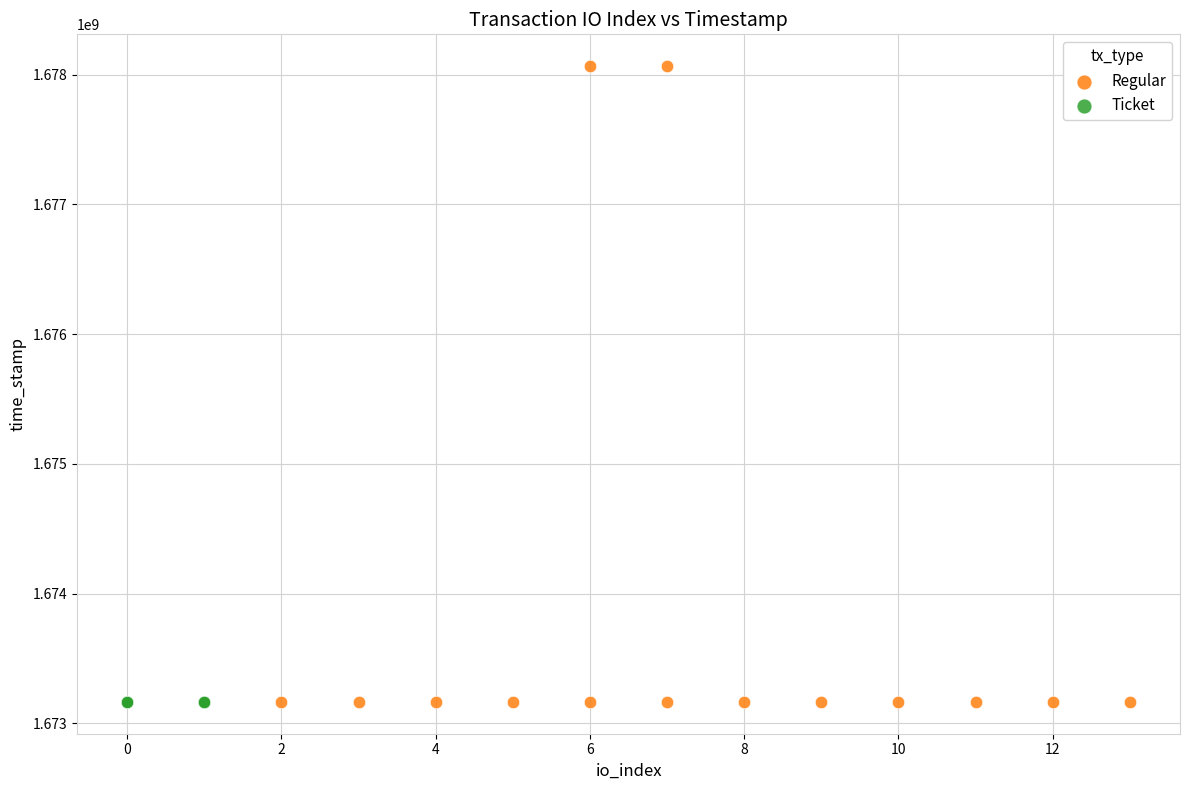

Which series contains the highest Y value?

Regular